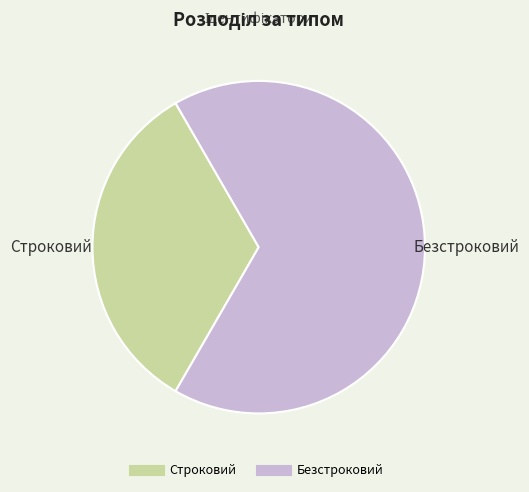

Which category has the smallest portion of the pie?

Строковий